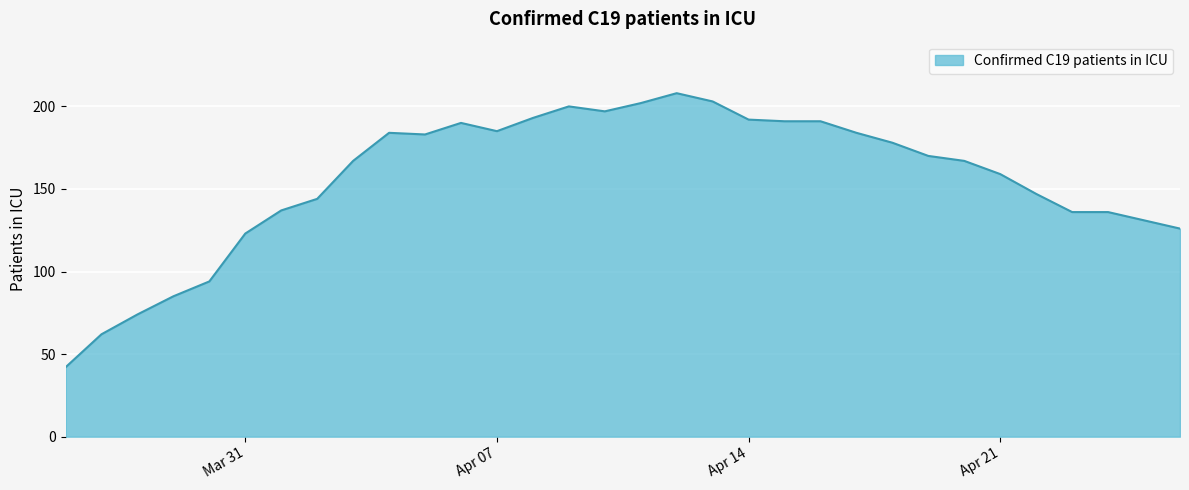

What is the maximum value shown in the chart?

208